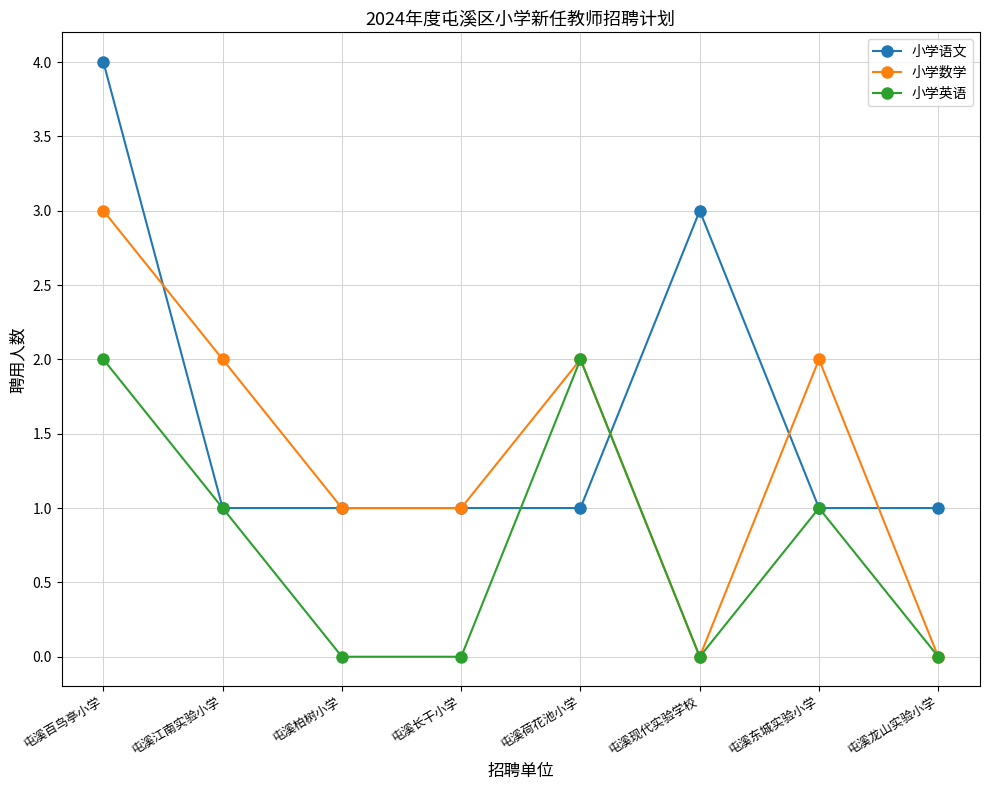

How many values in the 小学数学 series are below 2?

4